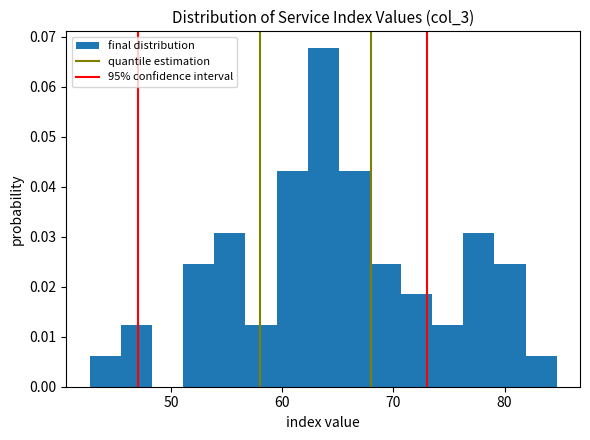

Around what value on the x-axis is the tallest bar? Give the approximate position of its centre, as read against the axis.

64